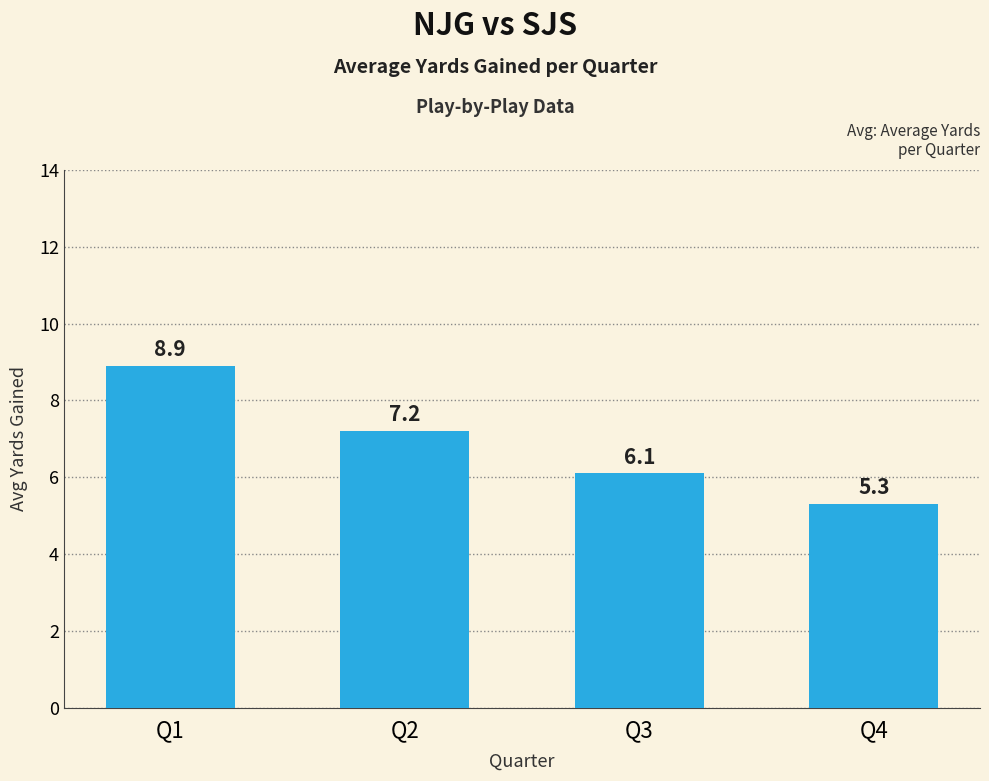

How many data points are less than 7?

2